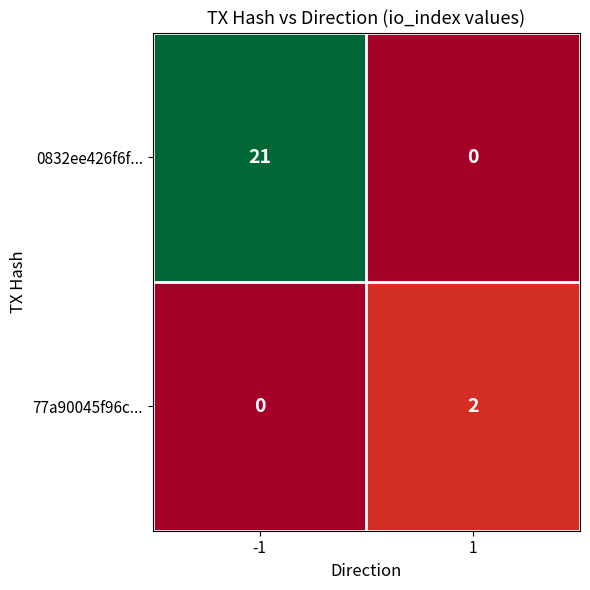

Which series has the largest total across all categories?

0832ee426f6f...